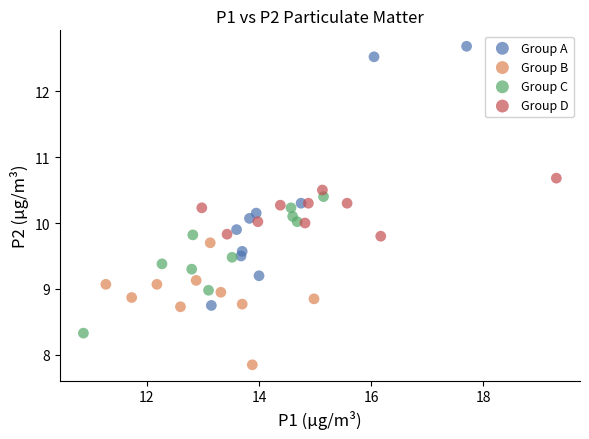

Which series reaches the maximum Y coordinate?

Group A